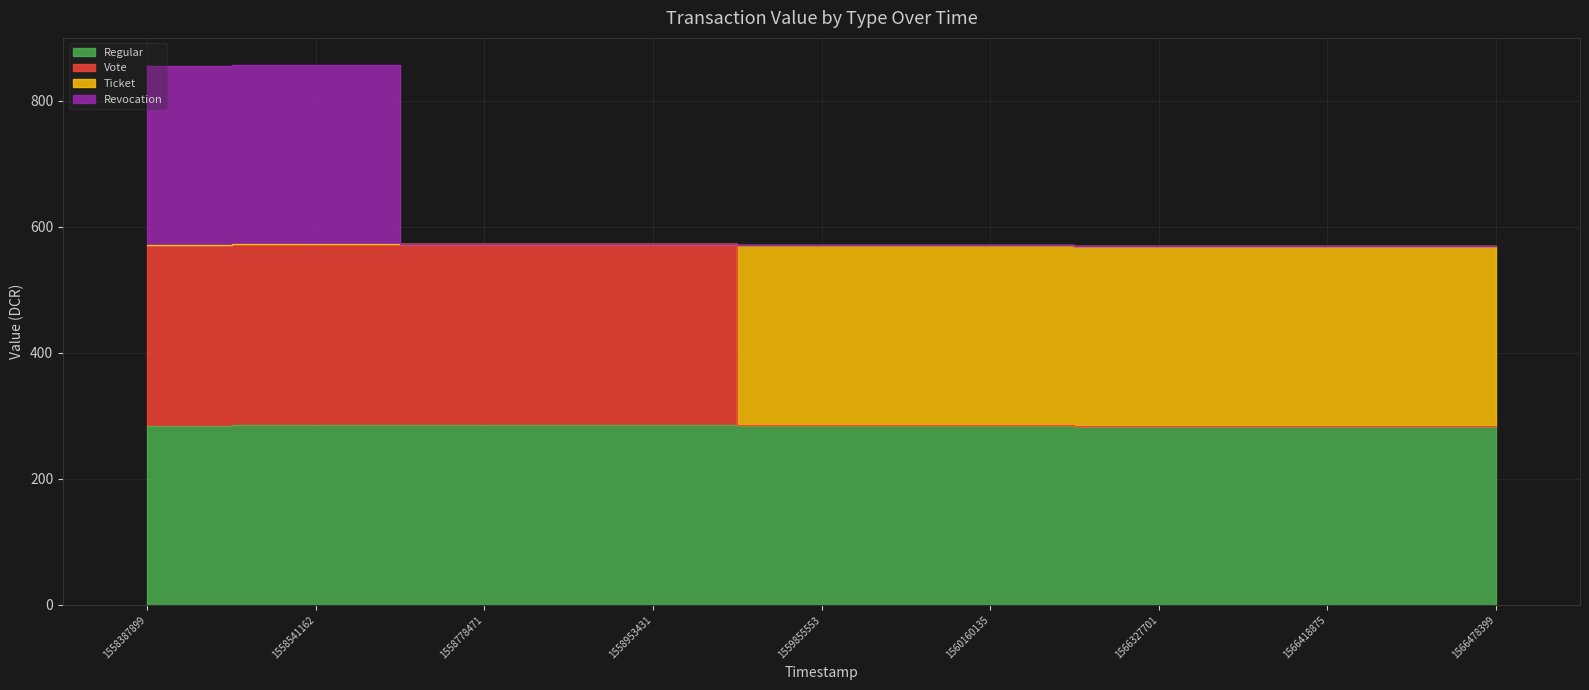

Where is the first local maximum for Regular?

1560160135